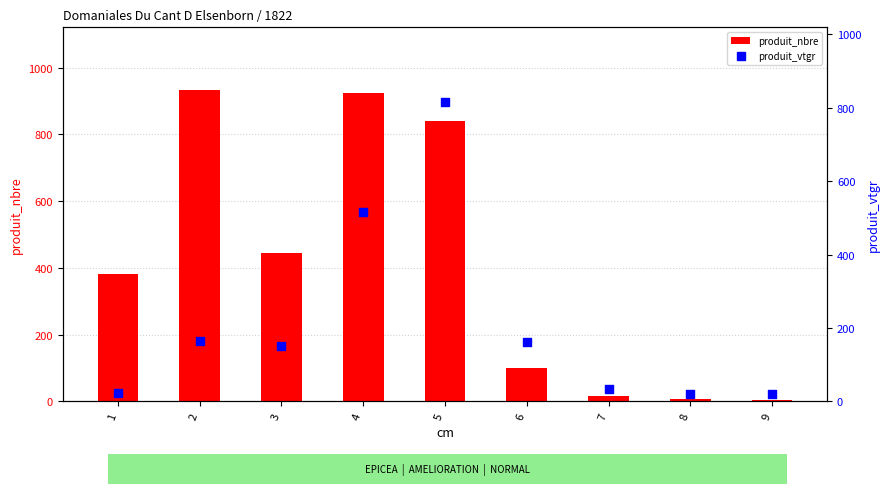

Which series has the largest Y range (max minus min)?

produit_nbre